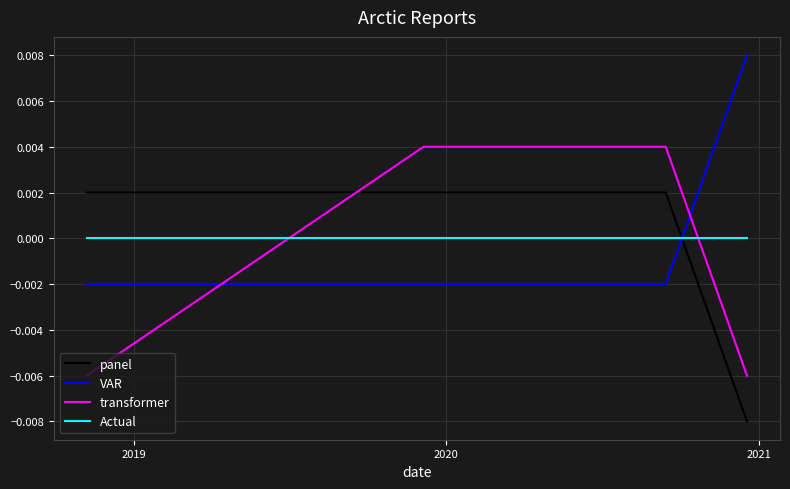

Count the transformer values in the range 0 to 1.

3